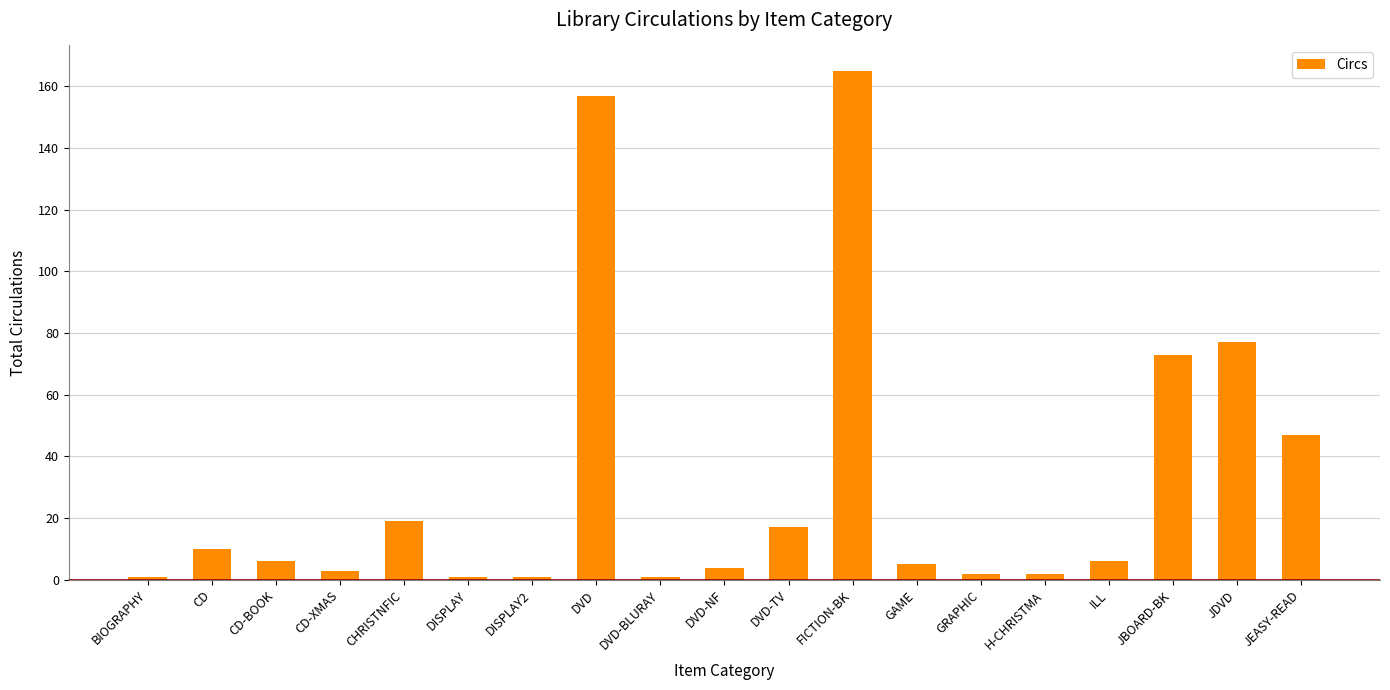

What is the change in value from DVD-TV to JBOARD-BK?

+56